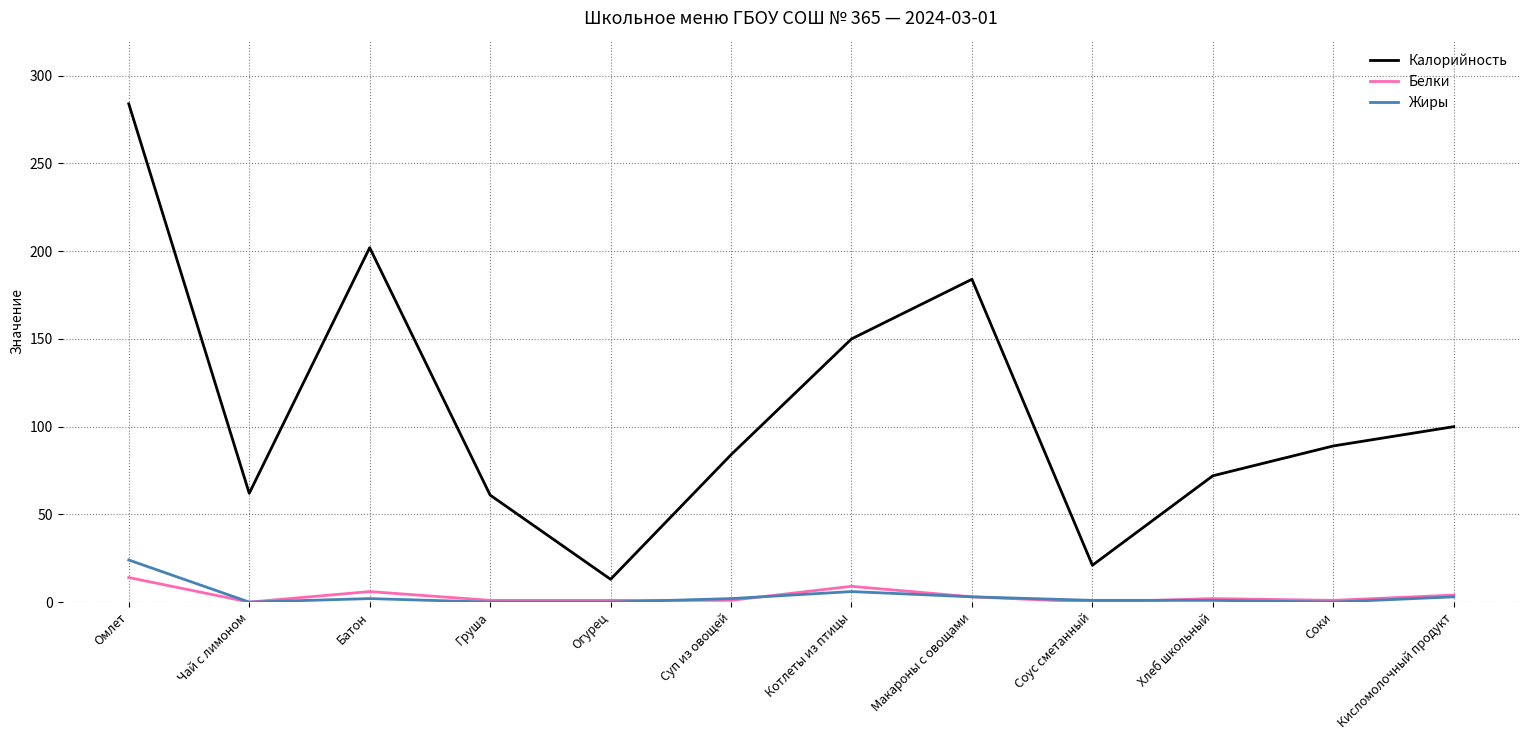

Is it true that Калорийность equals 21 at Соус сметанный?

True